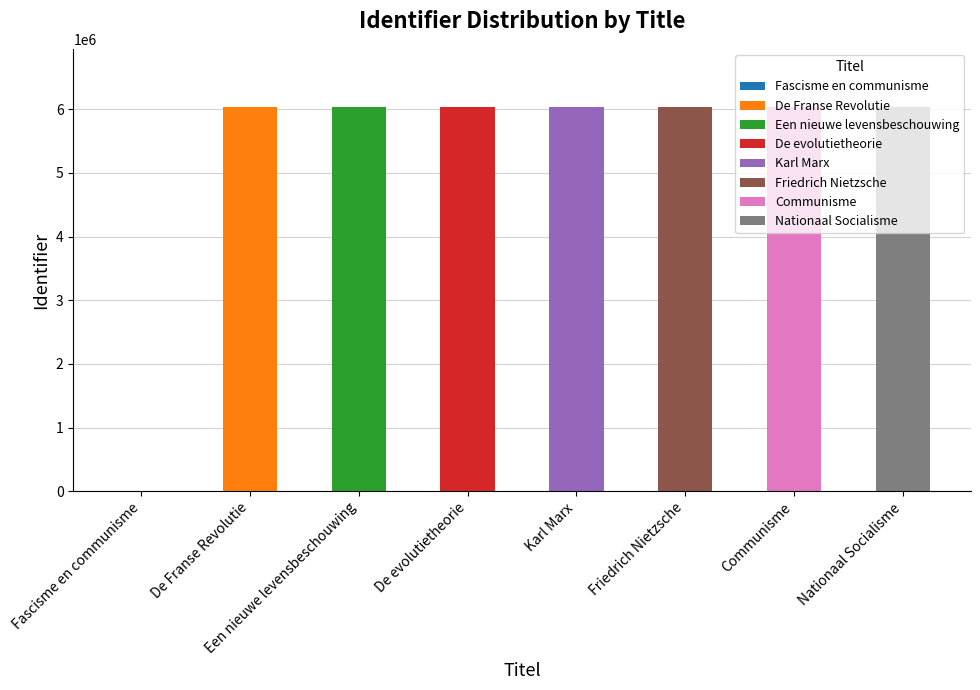

What is the change in value from Fascisme en communisme to Communisme?

+6042882